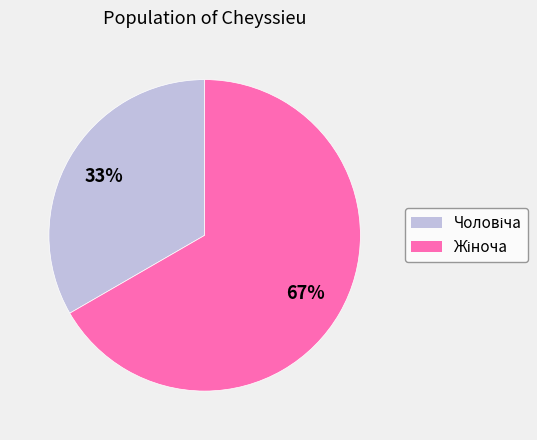

Does any single category account for the majority?

Yes